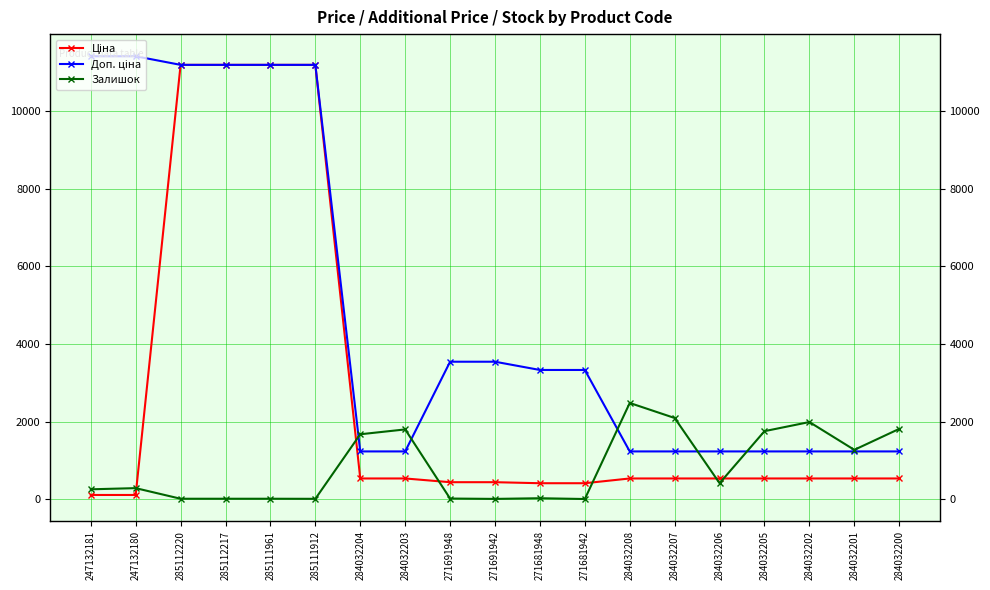

What is the difference between the Доп. ціна values at 284032207 and 271681948?

2097.1